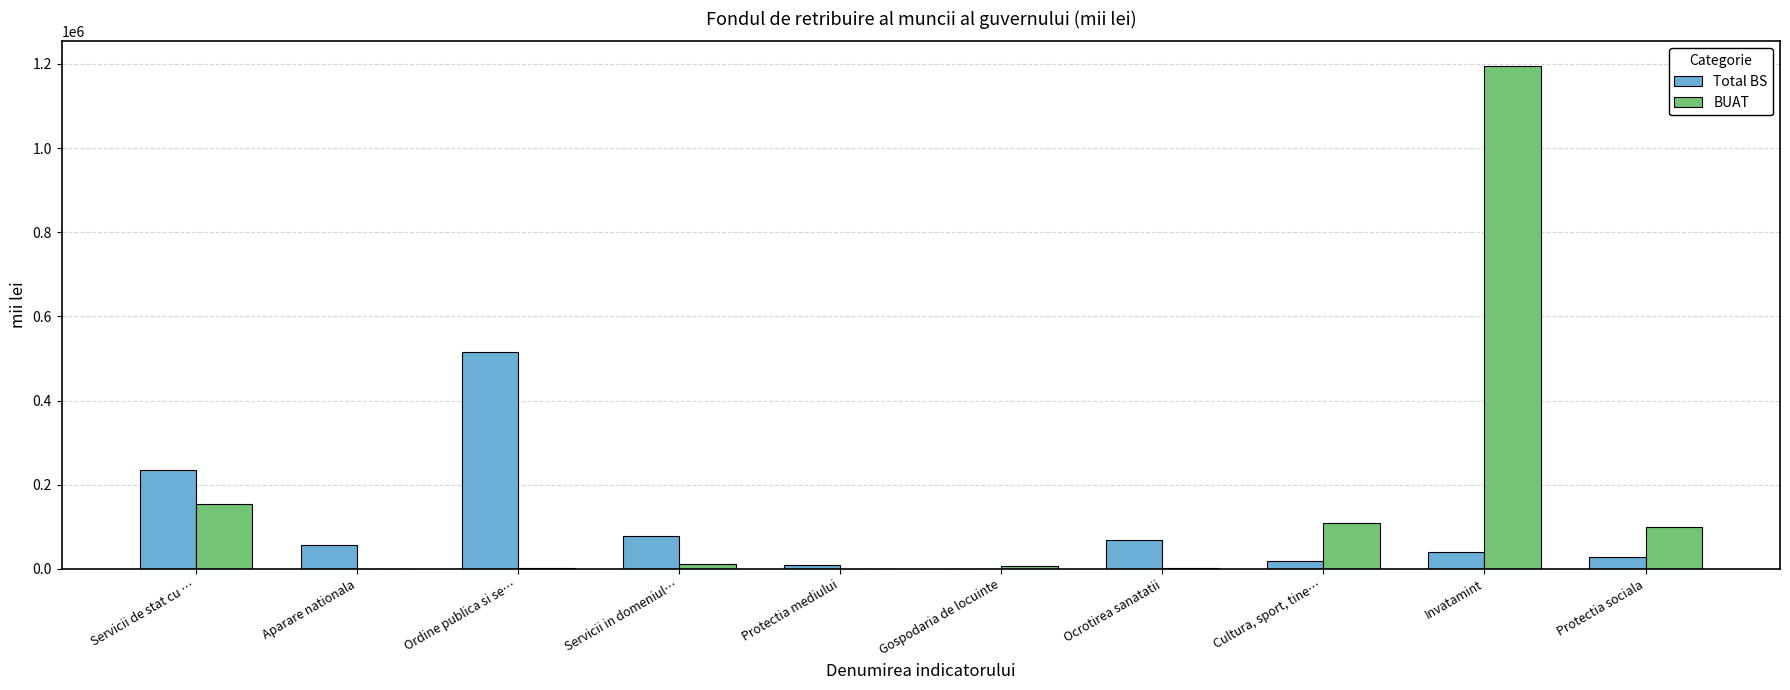

What is the total value across all series at Ocrotirea sanatatii?

70252.1